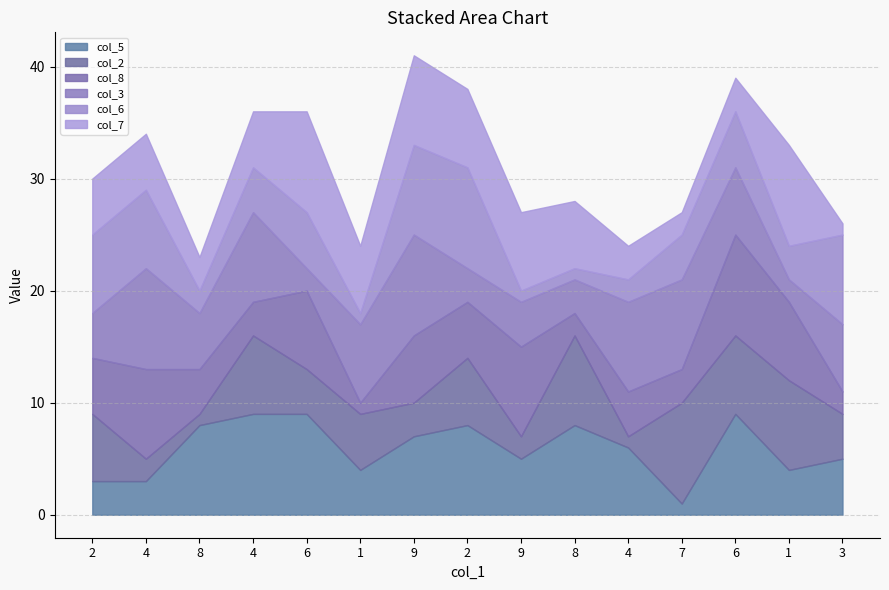

What is the difference between the col_6 values at 2 and 8?

1